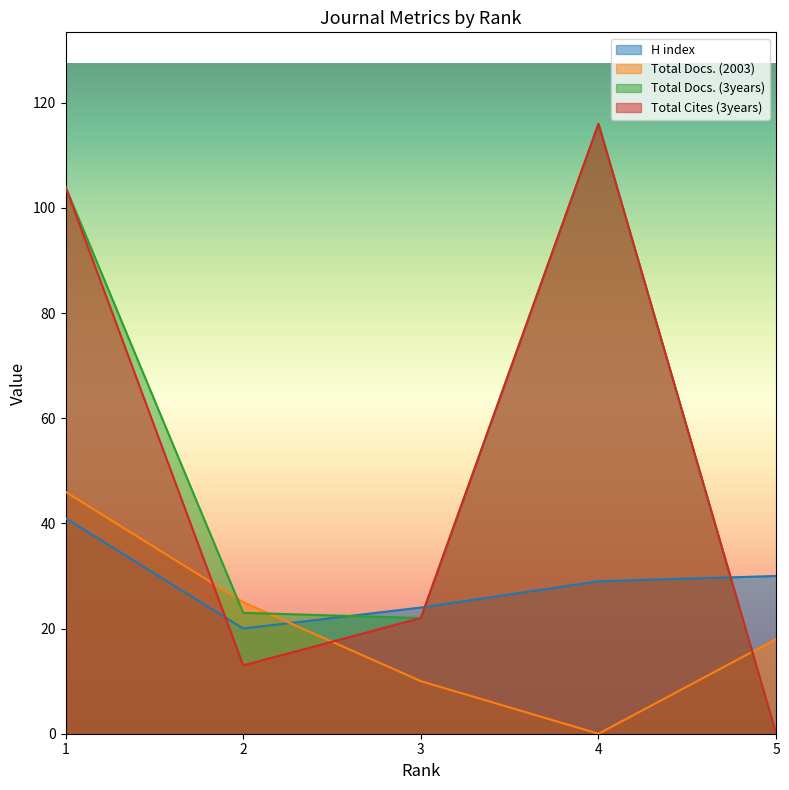

How many interior local valleys does the Total Cites (3years) series have?

1